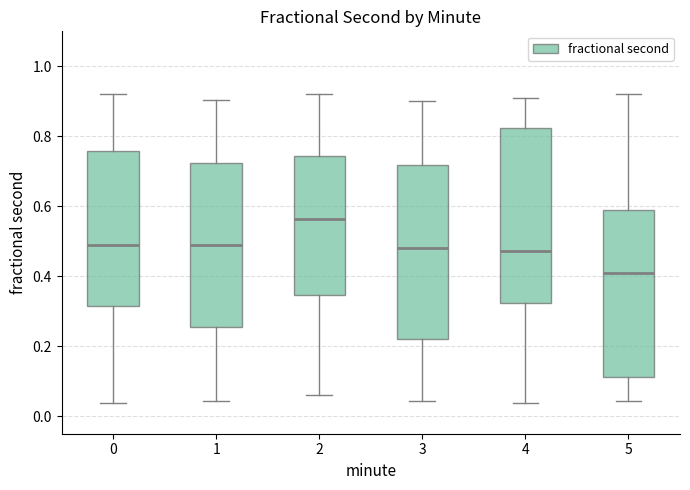

Where is the lower edge of the box at x = 3 on the y-axis? The values are not printed on the chart, so give them approximately, as read against the axis.

0.22